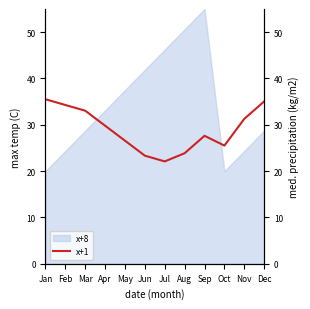

What is the difference between the values at Dec and Aug?

11.2